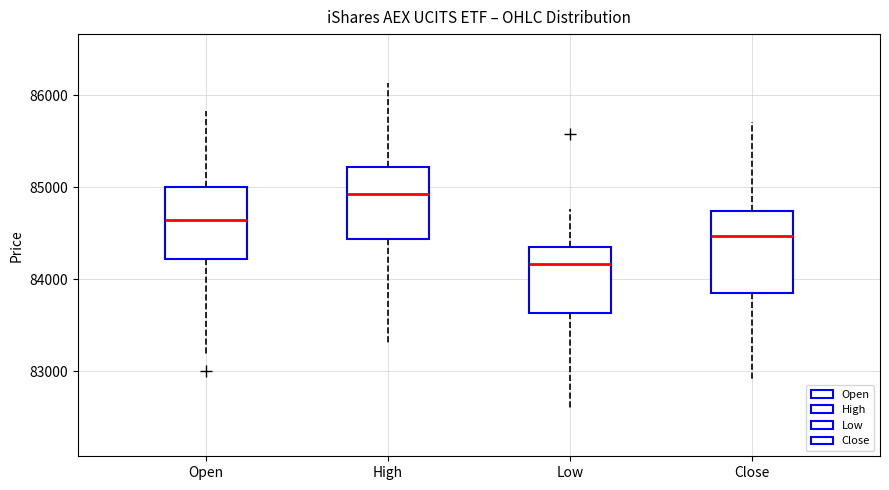

Comparing the boxes themselves (not the whiskers), which one is the tallest?

Close